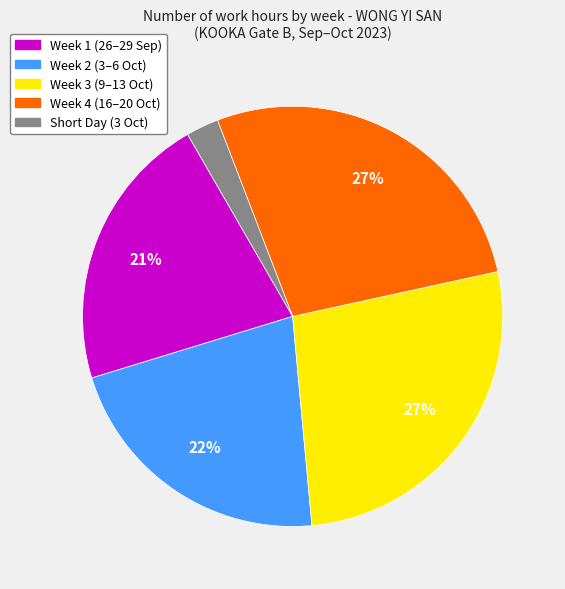

To the nearest percent, what is the average slice percentage?

20%